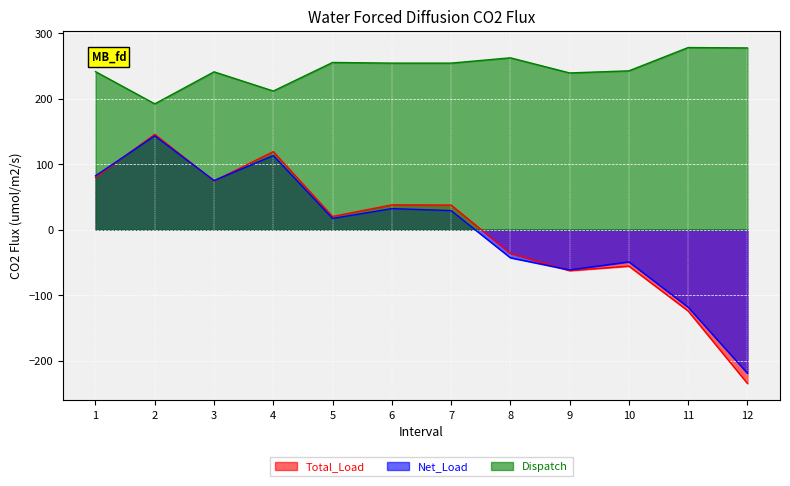

At which category does Total_Load reach its first local valley?

3